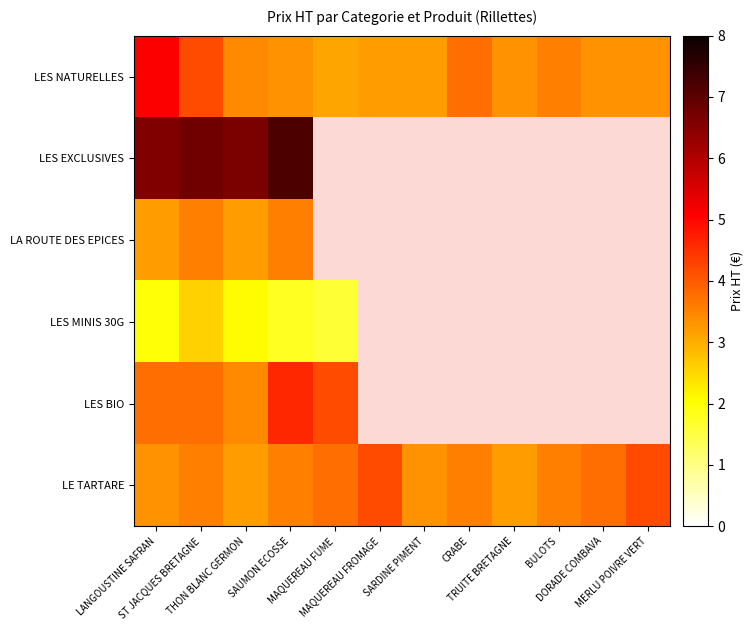

At which category is the sum across all series the highest?

ST JACQUES BRETAGNE